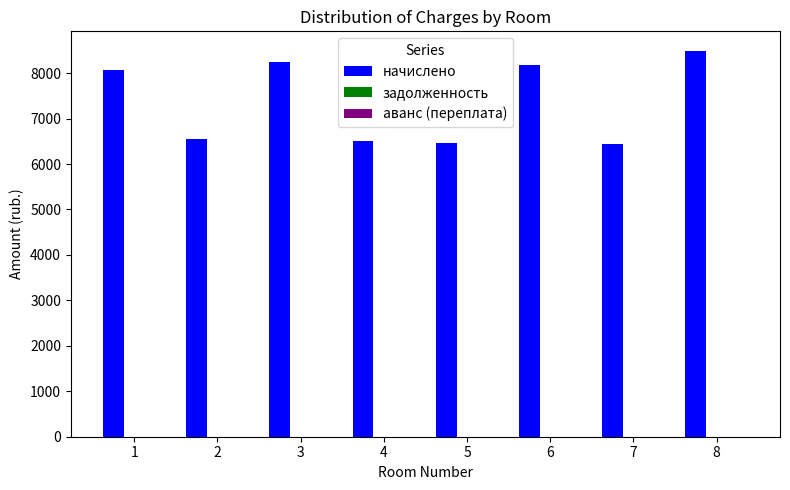

What is the change in value from 3 to 7?

-1812.5